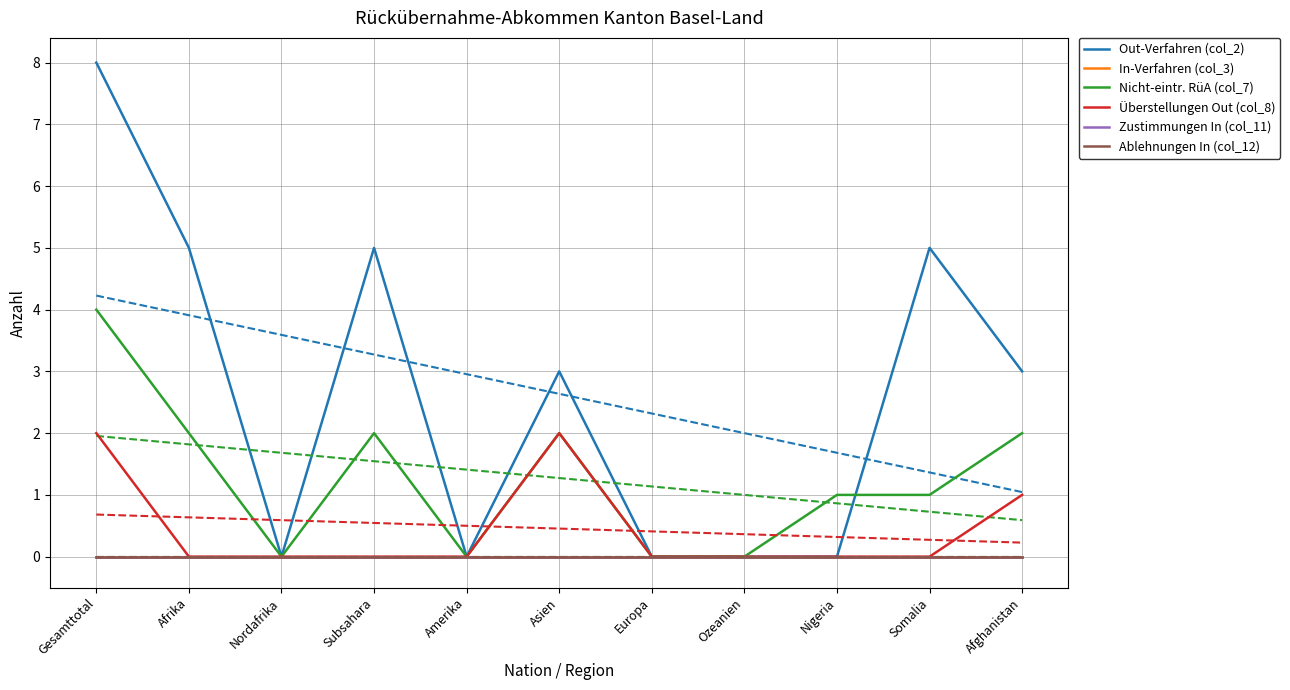

Between Subsahara and Nigeria, which is larger?

Subsahara